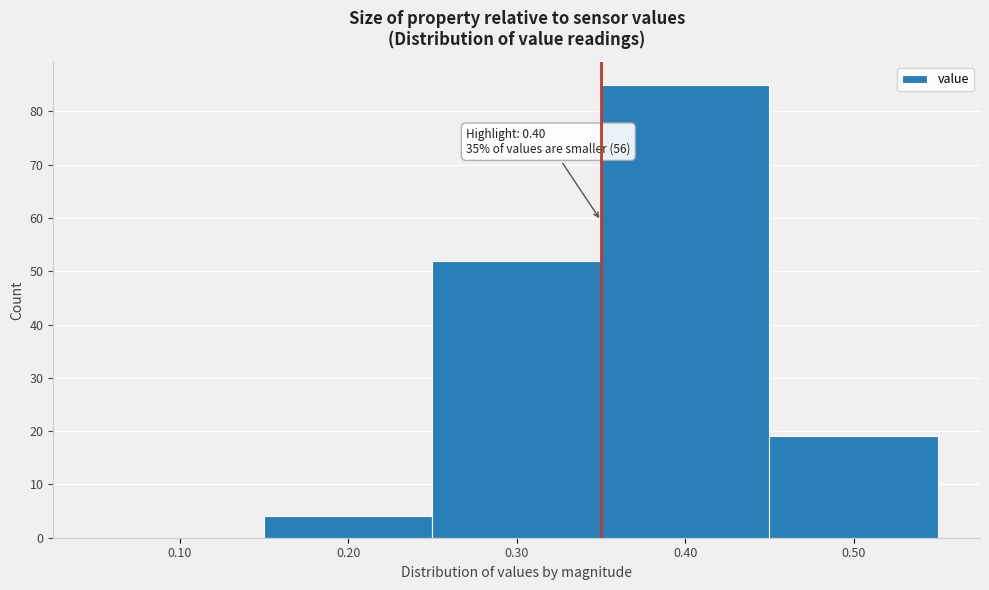

Reading left to right, list all the values displayed in this chart.

0.10=0	0.20=4	0.30=52	0.40=85	0.50=19